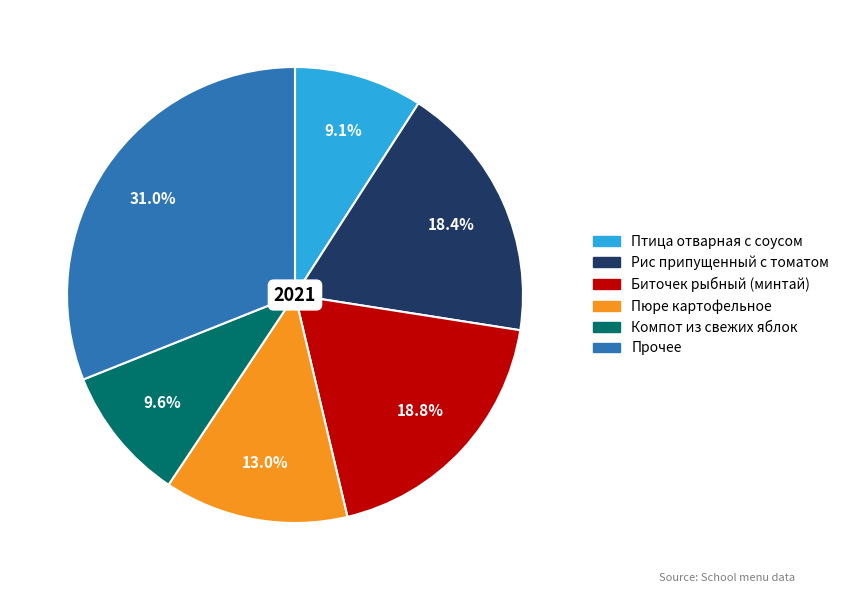

How many segments does this pie chart have?

6